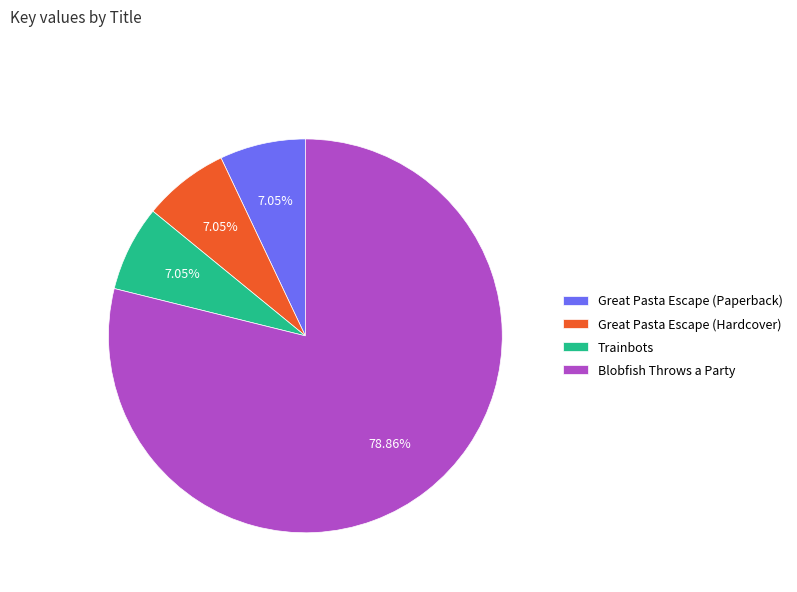

Is the sum of Trainbots and Great Pasta Escape (Hardcover) greater than half?

No